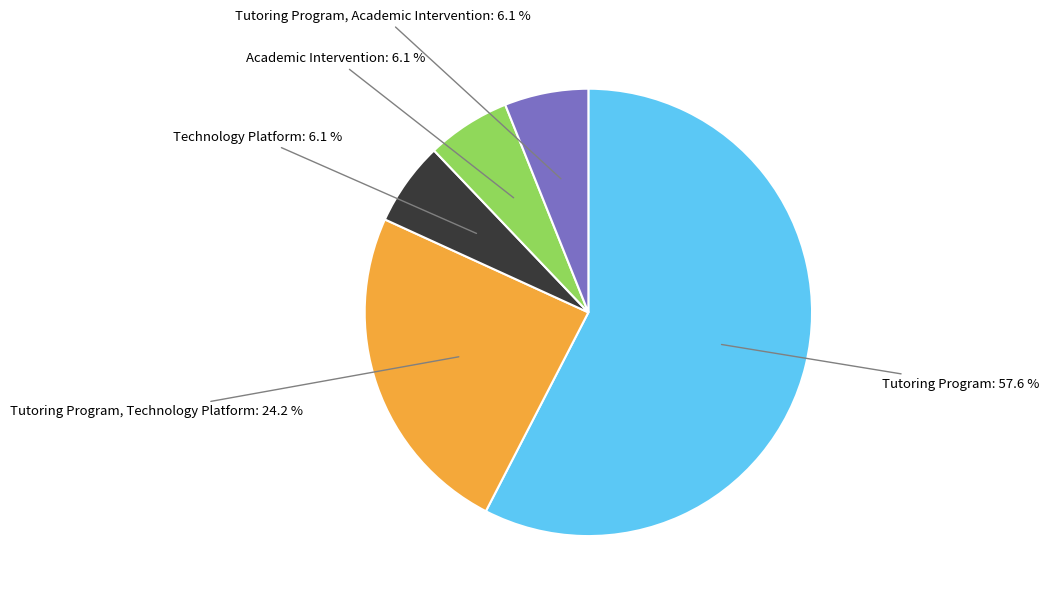

Does any single category account for the majority?

Yes